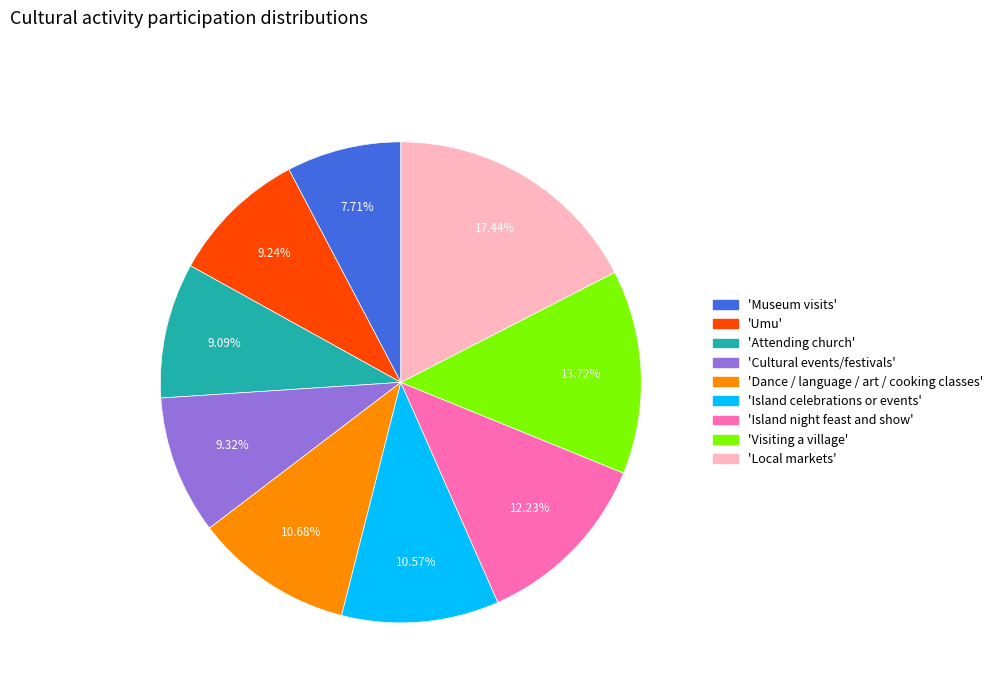

Does any single category account for the majority?

No